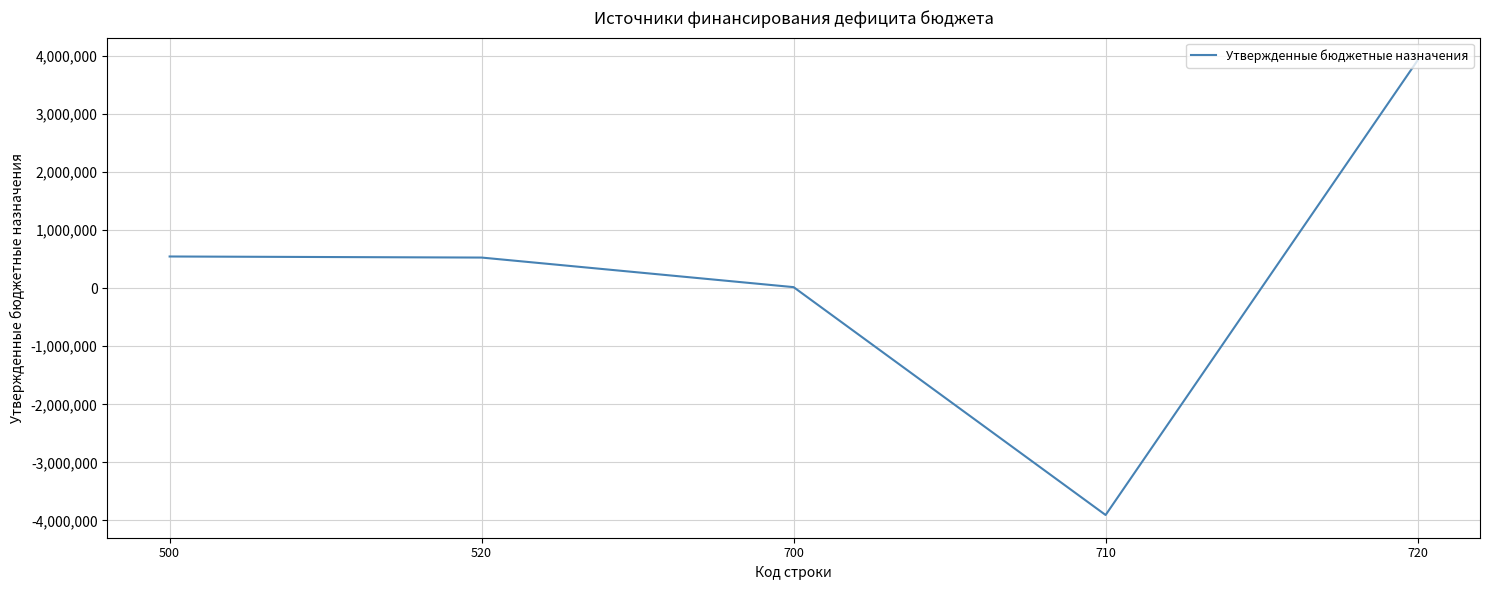

At which label is the value closest to 9219?

700